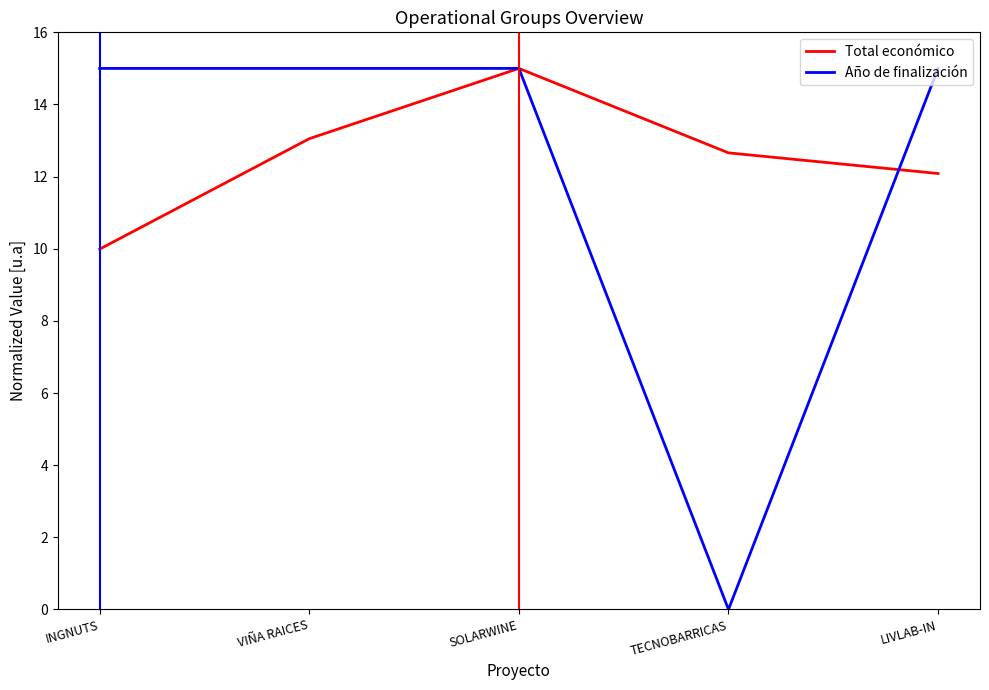

What position from the right is LIVLAB-IN?

1